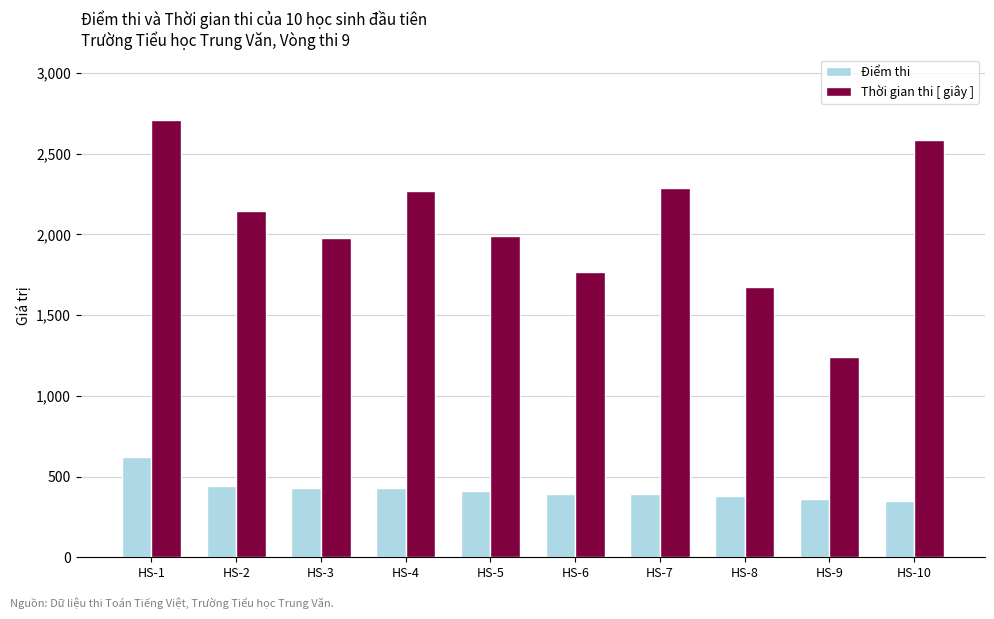

Is the value of Điểm thi at HS-7 greater than the value of Thời gian thi [ giây ] at HS-7?

No